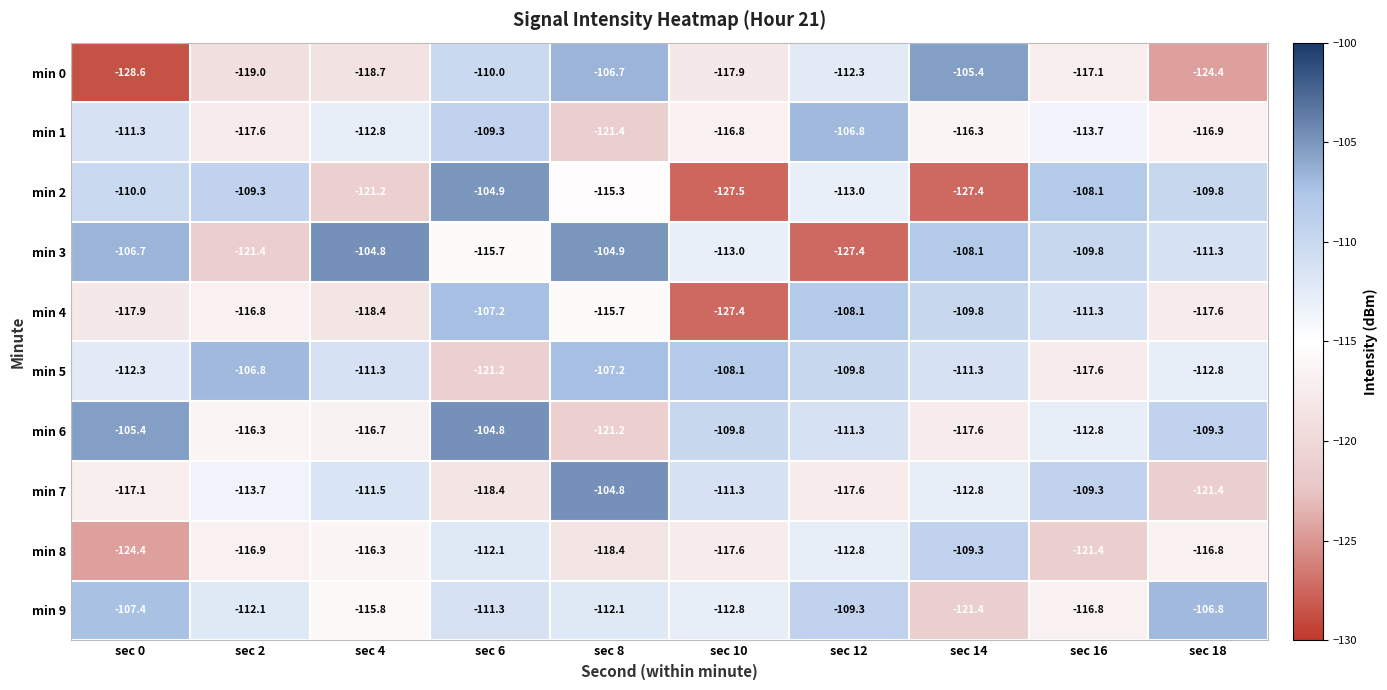

At which label is min 5 closest to -114?

sec 18